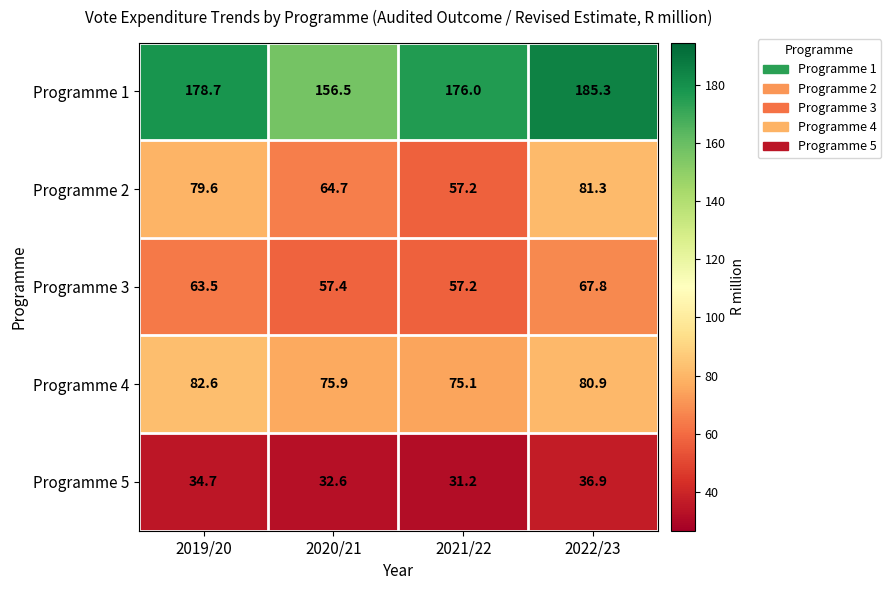

Which series has the largest total across all categories?

Programme 1